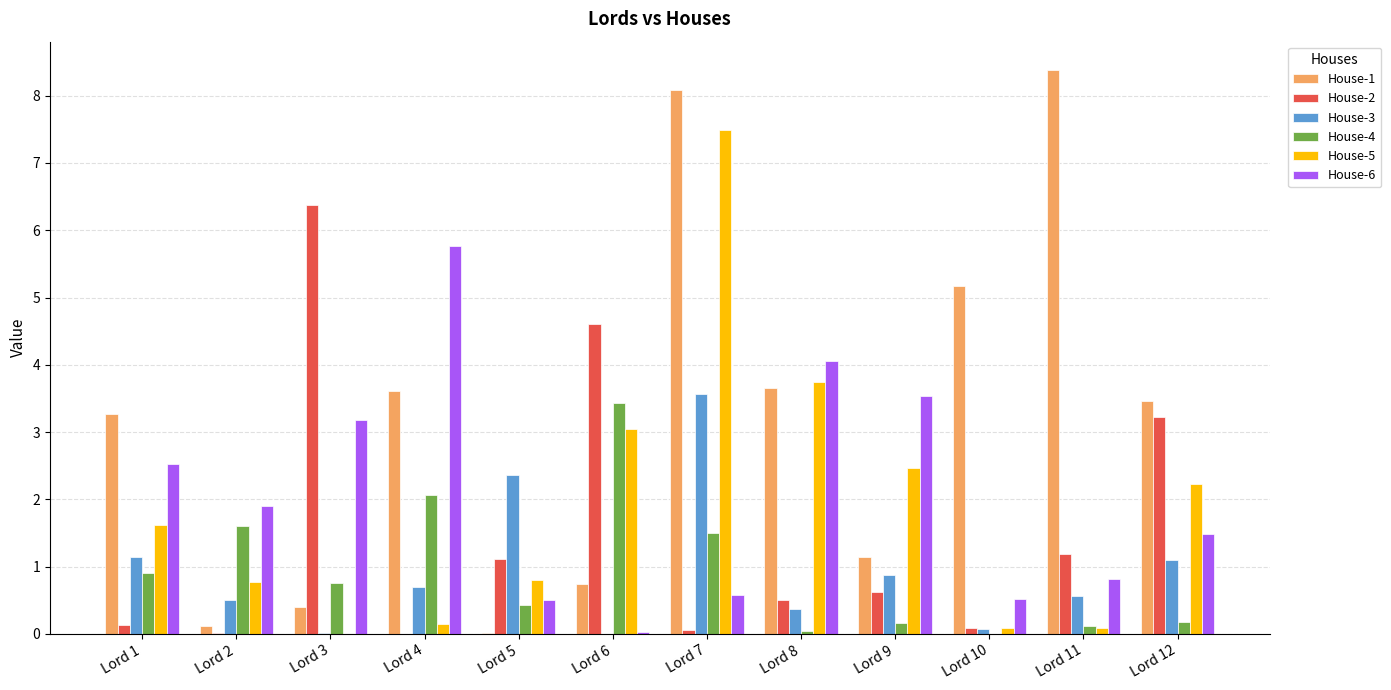

The House-6 series shows 3.2 at Lord 3. True or false?

True